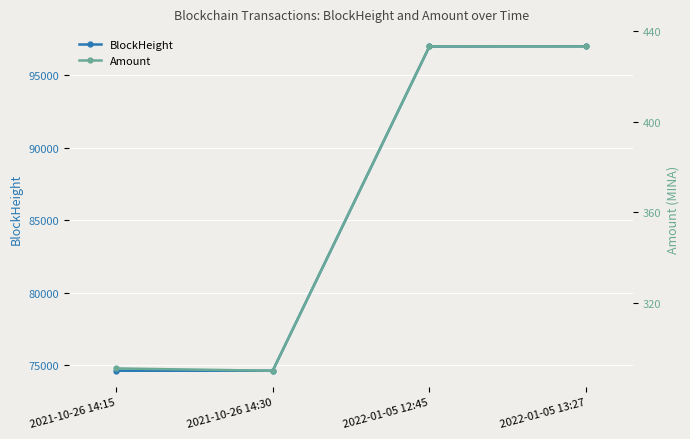

What is the total value across all series at 2022-01-05 12:45?

97412.1